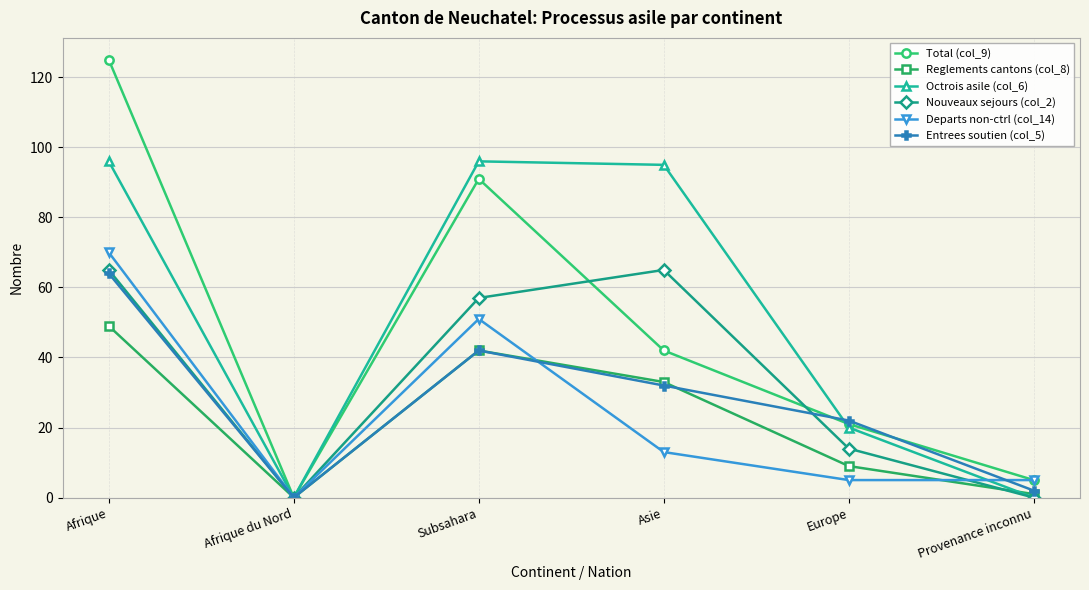

Reading left to right, extract all data points from this chart.

Total (col_9): 125	0	91	42	21	5
Reglements cantons (col_8): 49	0	42	33	9	1
Octrois asile (col_6): 96	0	96	95	20	0
Nouveaux sejours (col_2): 65	0	57	65	14	0
Departs non-ctrl (col_14): 70	0	51	13	5	5
Entrees soutien (col_5): 64	0	42	32	22	2